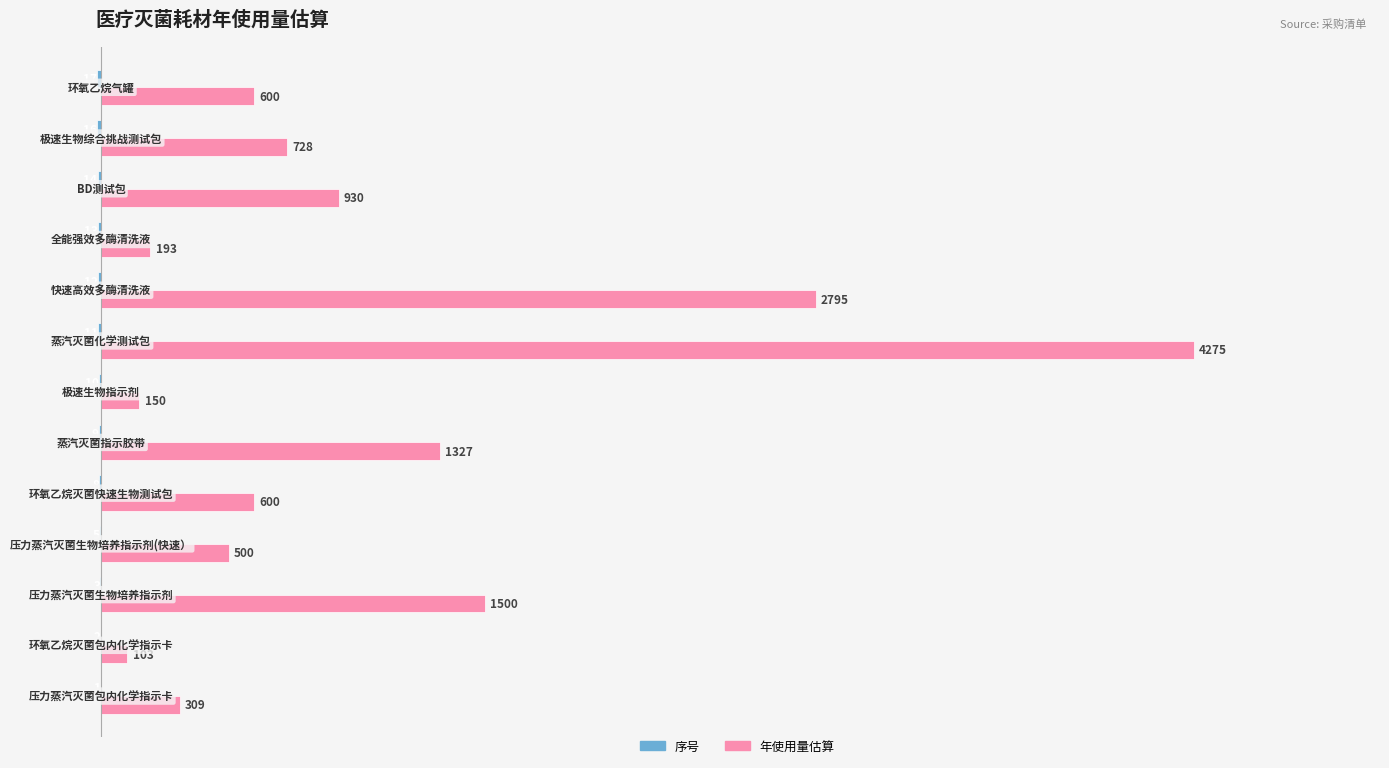

What is the sum of all 年使用量估算 values?

14010